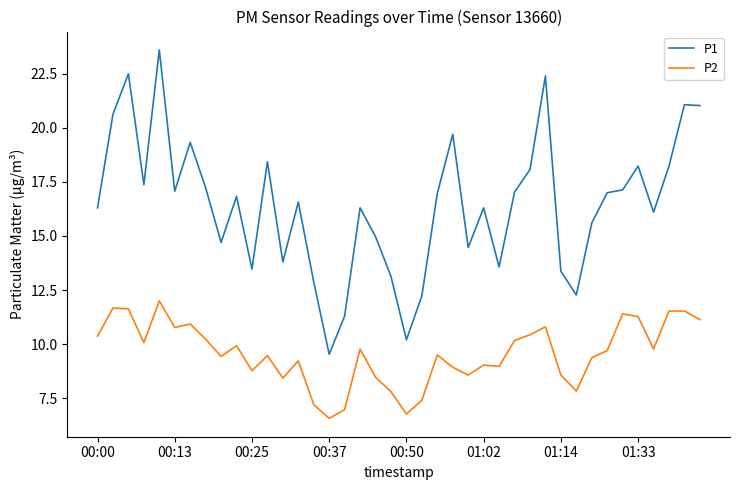

True or false: P1 and P2 cross at least once.

False